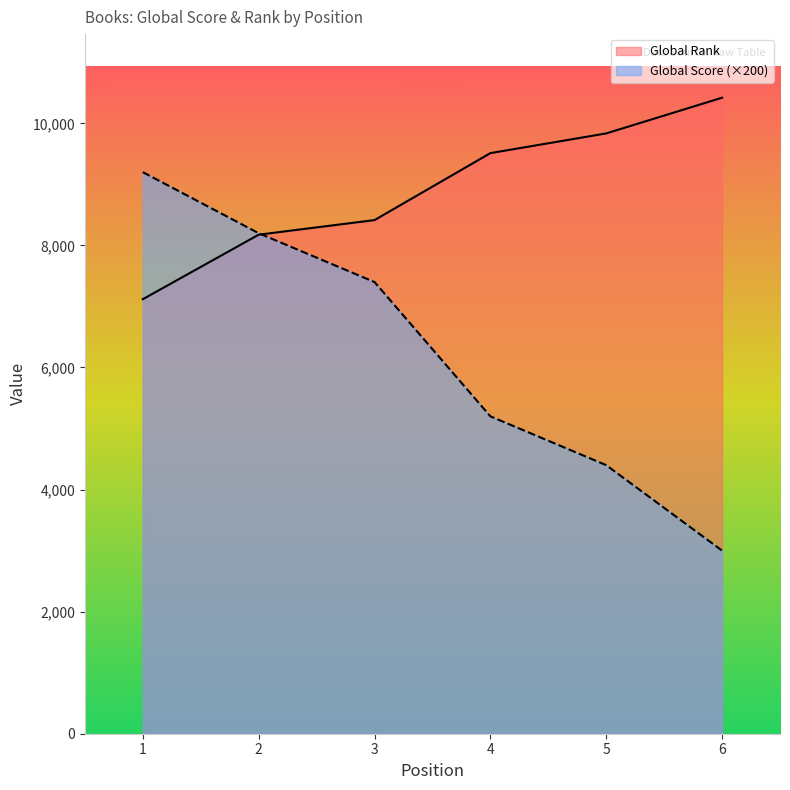

Which label corresponds to the largest value in the chart?

6